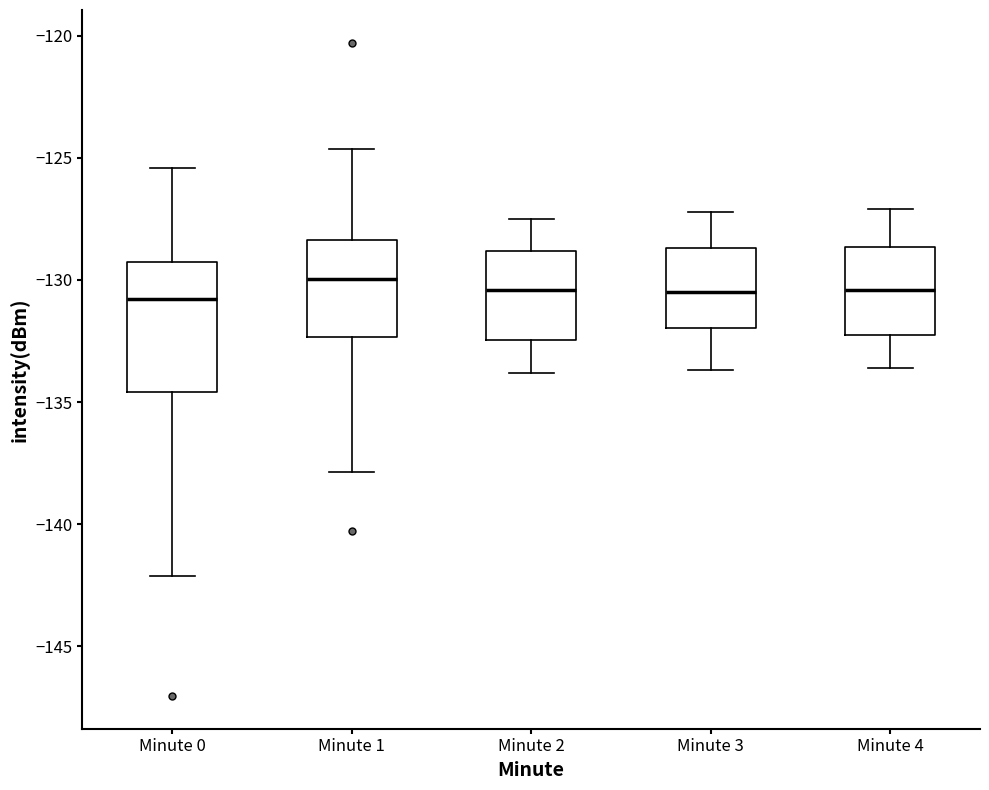

Reading left to right, transcribe this box plot: for each box, give where its median line is, the range the box spans, and where its two whiskers end, as read against the y-axis. The values are not printed on the chart, so give them approximately, as read against the axis.

Minute 0: median -131.0, box -134.5 to -129.5, whiskers -142.0 to -125.5
Minute 1: median -130.0, box -132.5 to -128.5, whiskers -138.0 to -124.5
Minute 2: median -130.5, box -132.5 to -129.0, whiskers -134.0 to -127.5
Minute 3: median -130.5, box -132.0 to -128.5, whiskers -133.5 to -127.0
Minute 4: median -130.5, box -132.0 to -128.5, whiskers -133.5 to -127.0